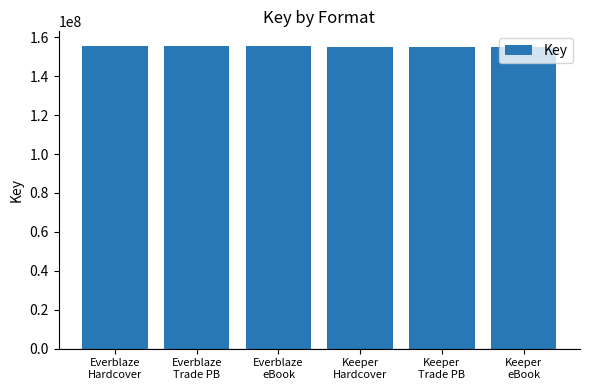

Count the values in the range 155249430 to 155307154.

6